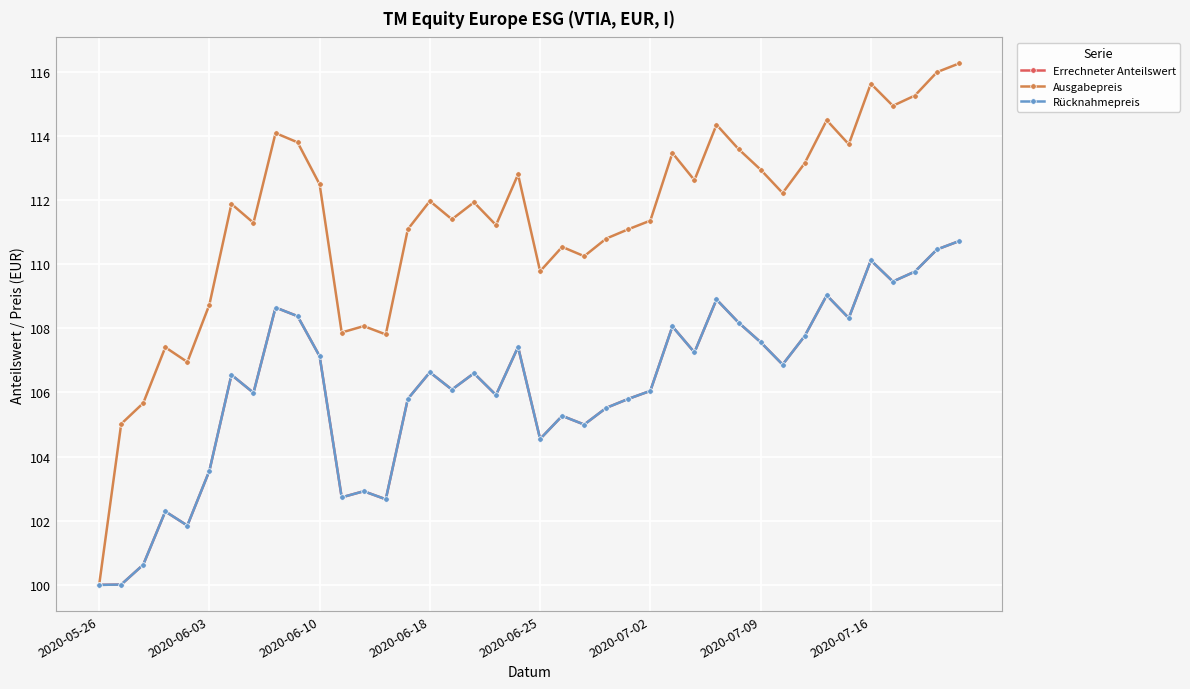

Does the chart have visible grid lines?

Yes